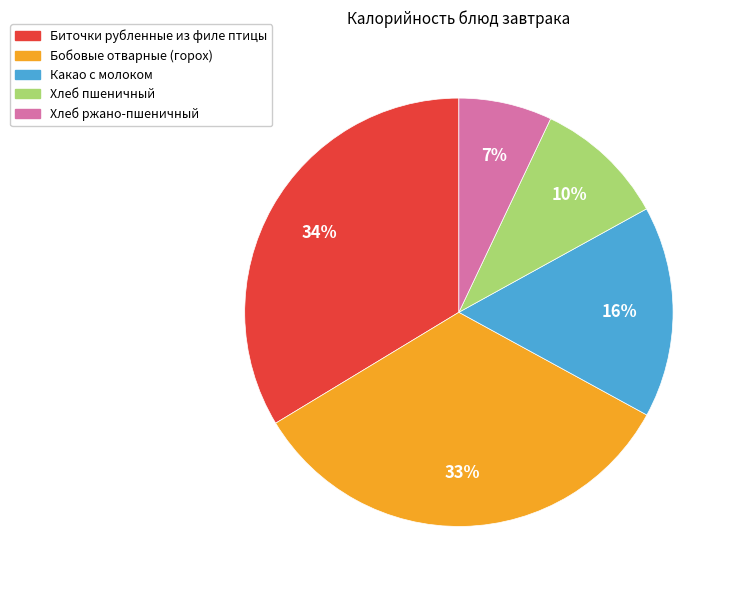

To the nearest percent, what is the combined percentage of Биточки рубленные из филе птицы and Хлеб пшеничный?

44%